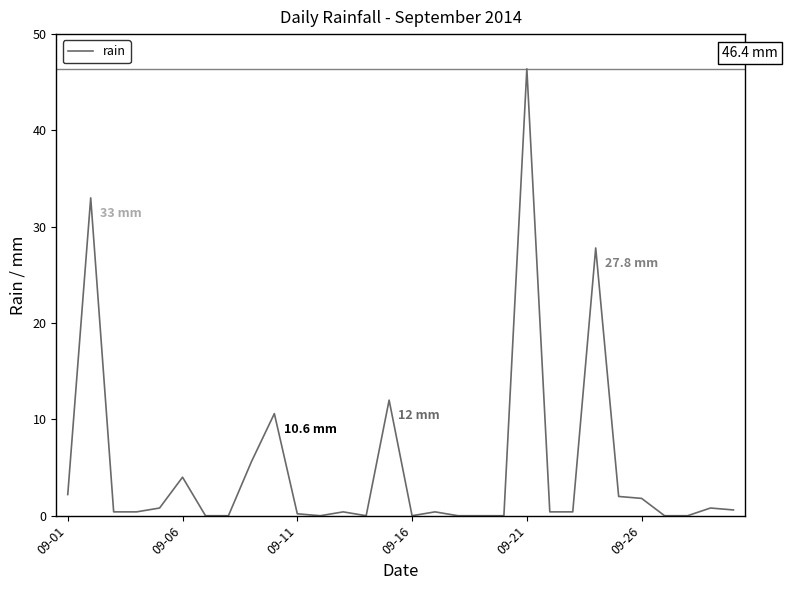

What is the maximum value shown in the chart?

46.4